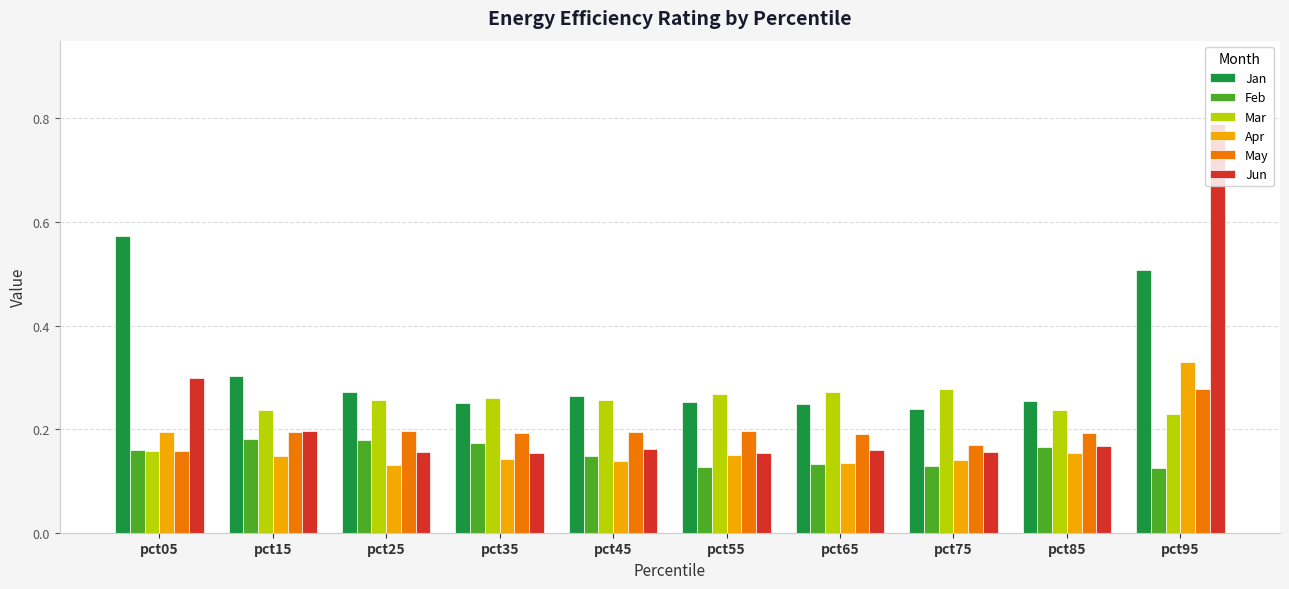

Count the Jun values in the range 0 to 1.

10